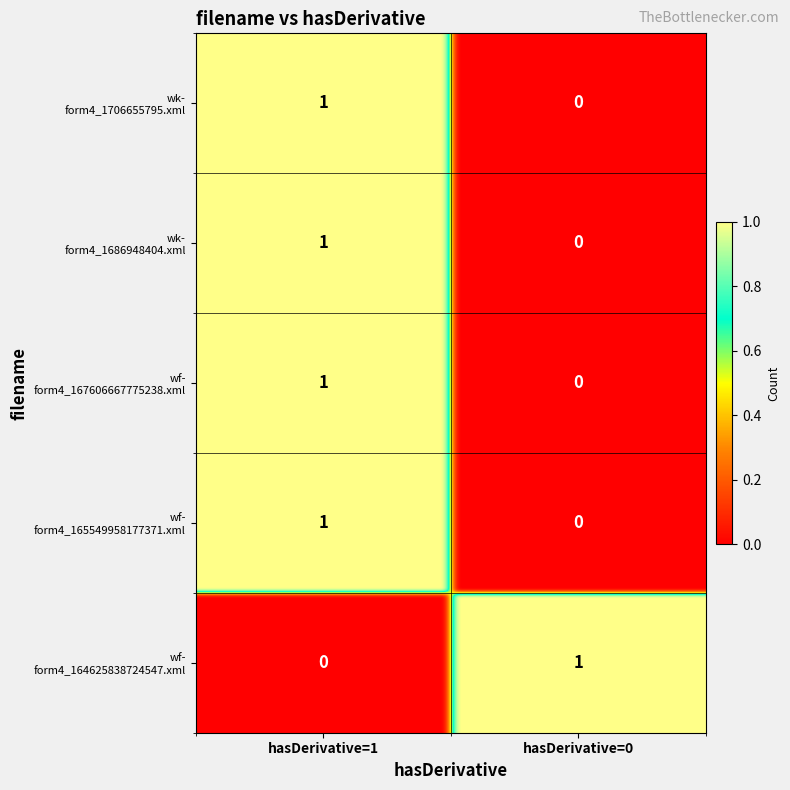

Reading right to left, extract all data points from this chart.

wk-form4_1706655795.xml: hasDerivative_0=0	hasDerivative_1=1
wk-form4_1686948404.xml: hasDerivative_0=0	hasDerivative_1=1
wf-form4_167606667775238.xml: hasDerivative_0=0	hasDerivative_1=1
wf-form4_165549958177371.xml: hasDerivative_0=0	hasDerivative_1=1
wf-form4_164625838724547.xml: hasDerivative_0=1	hasDerivative_1=0